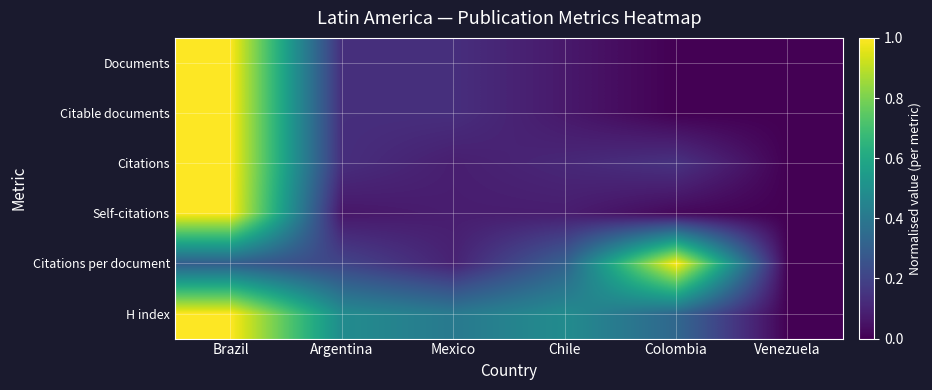

Between Brazil and Colombia, which series saw the biggest shift?

Documents